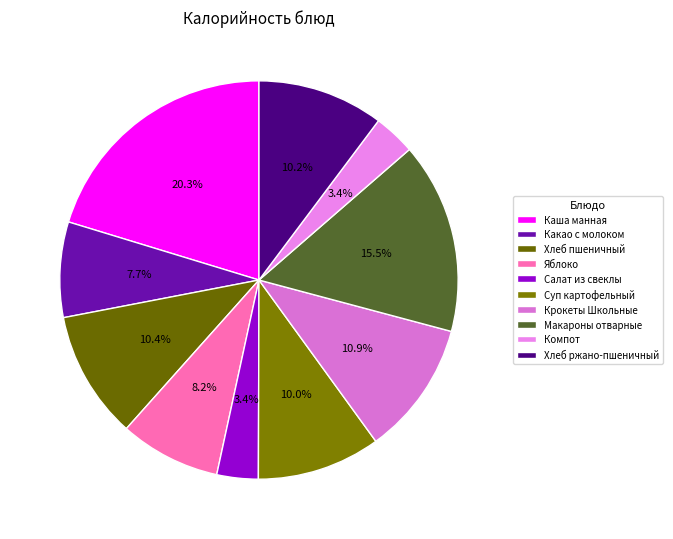

Count the number of slices in the pie.

10